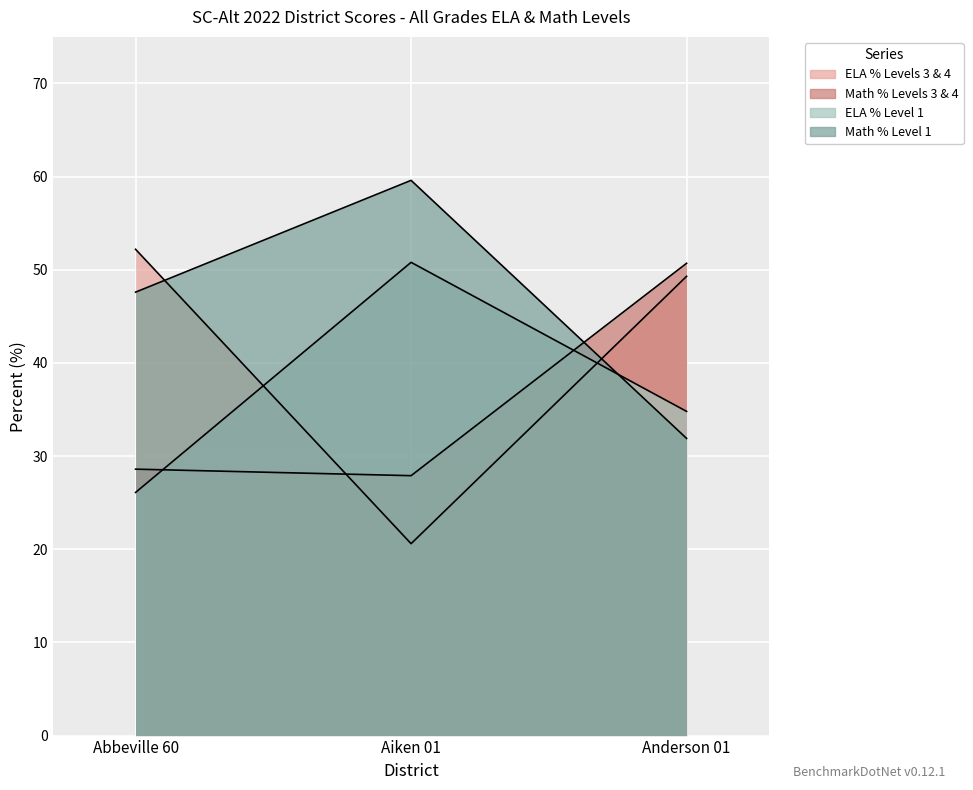

What is the sum of the Math % Levels 3 & 4 values at Abbeville 60 and Aiken 01?

56.5